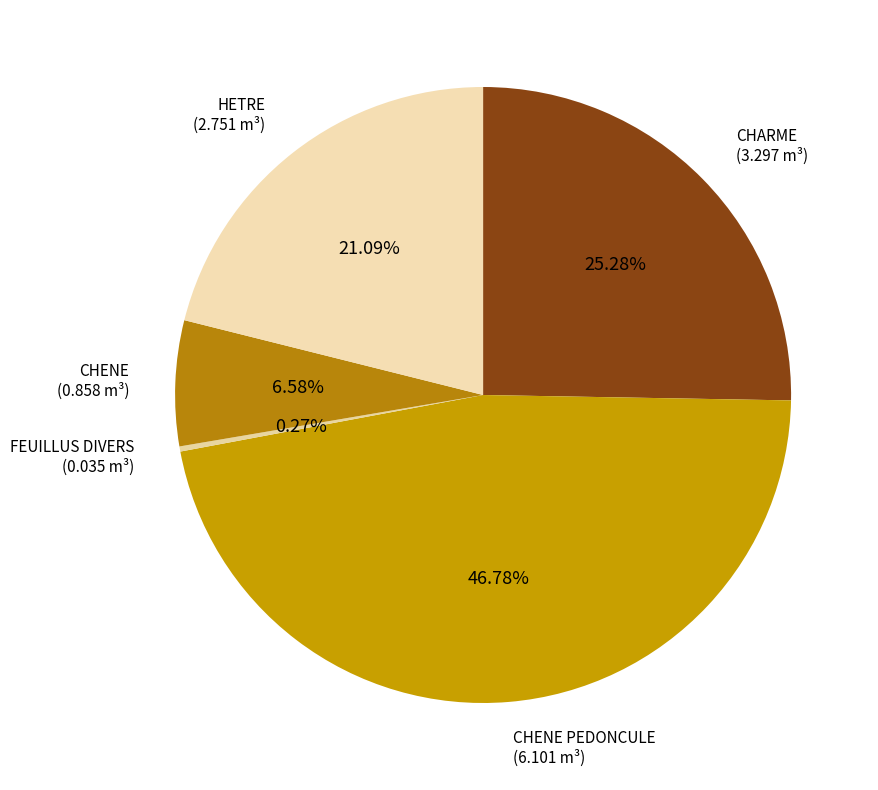

To the nearest percent, what portion does CHENE represent?

7%